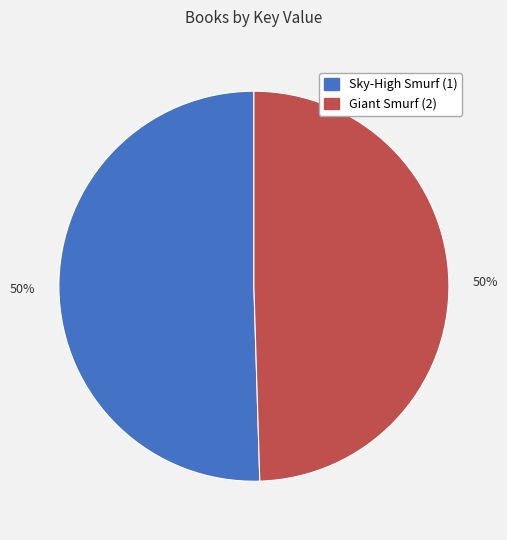

To the nearest percent, what is the average slice percentage?

50%